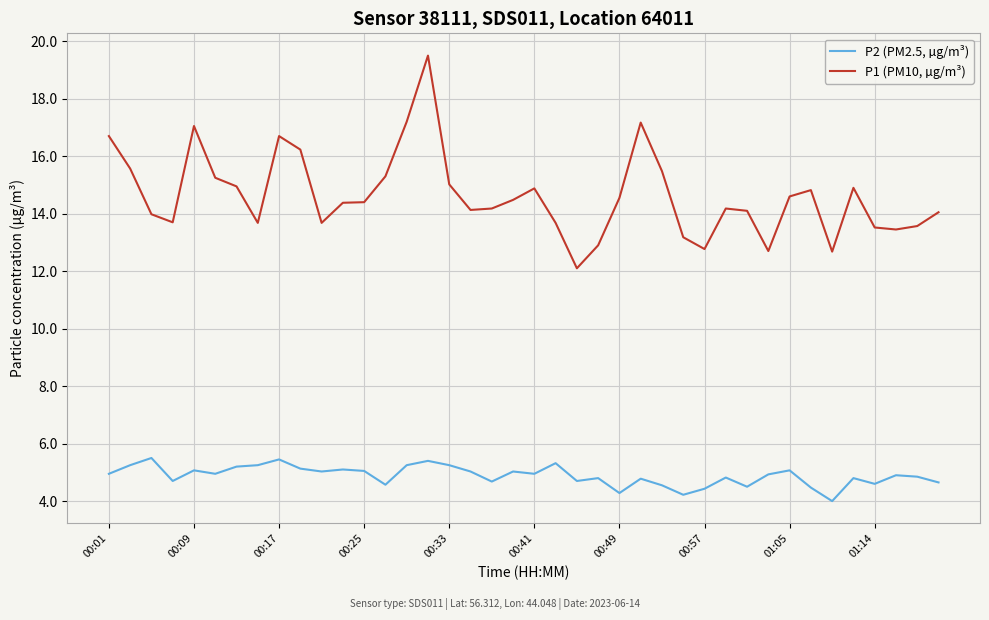

Which series has the largest total across all categories?

P1 (PM10, µg/m³)